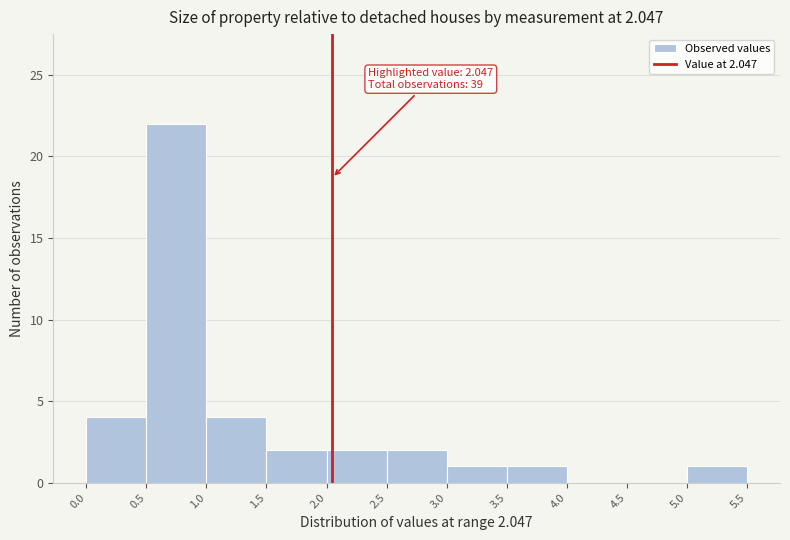

Over which range of the x-axis is the bar tallest?

0.5 to 1.0